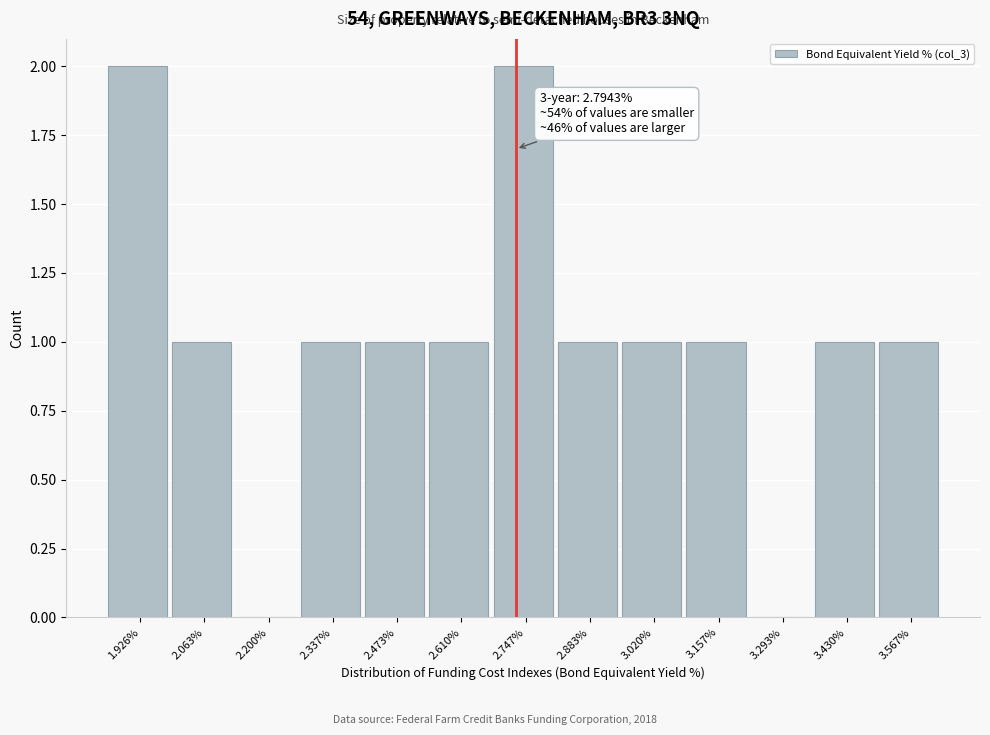

Reading right to left, transcribe all the data shown in this chart.

3.567%=1	3.430%=1	3.293%=0	3.157%=1	3.020%=1	2.883%=1	2.747%=2	2.610%=1	2.473%=1	2.337%=1	2.200%=0	2.063%=1	1.926%=2